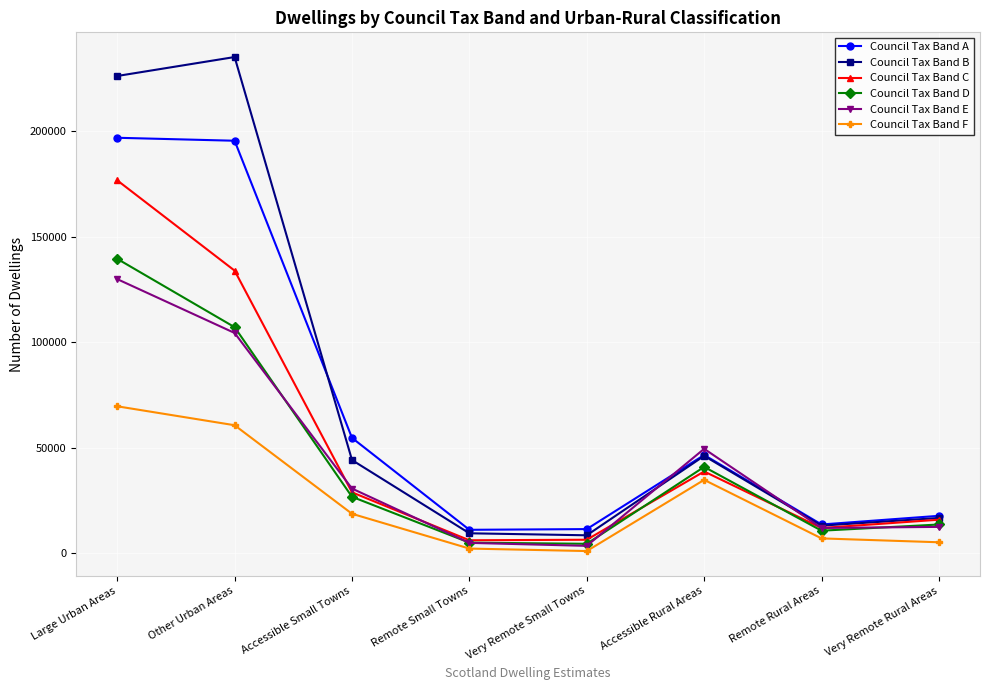

What is the value of the Council Tax Band C point at the 6th from the left?

38783